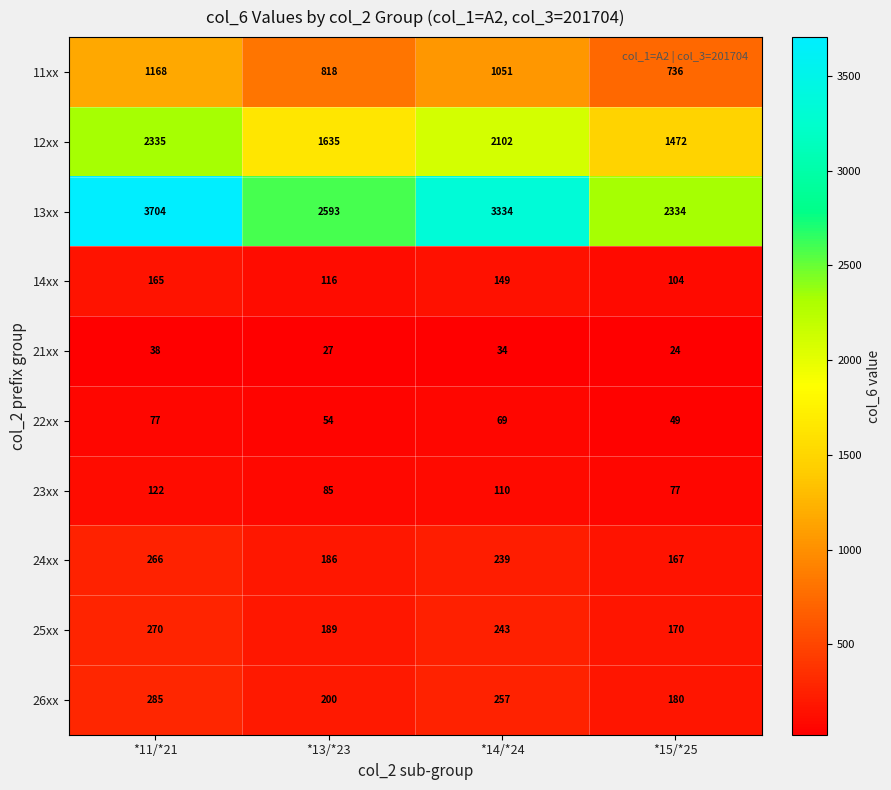

What is the sum of all 21xx values?

123